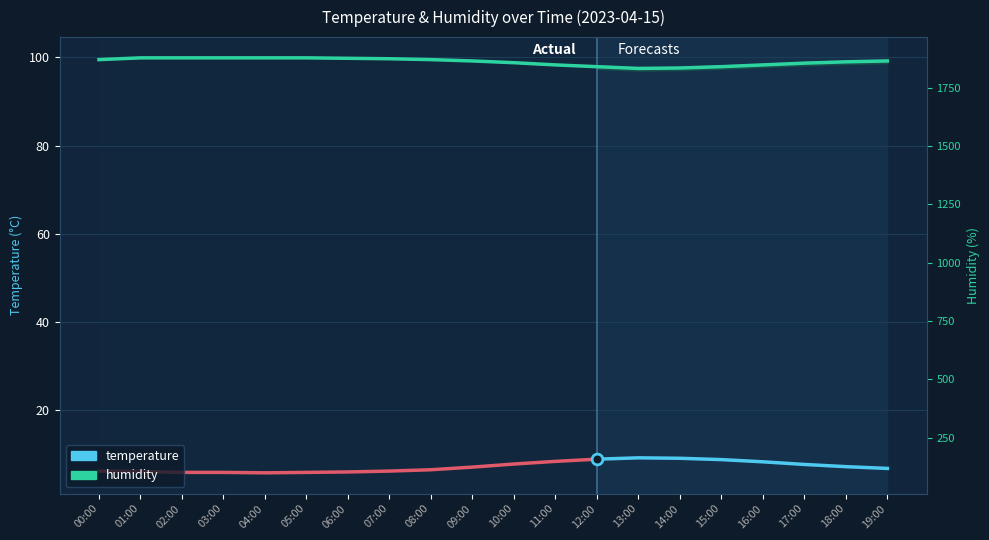

Between 16:00 and 07:00, which is larger?

07:00